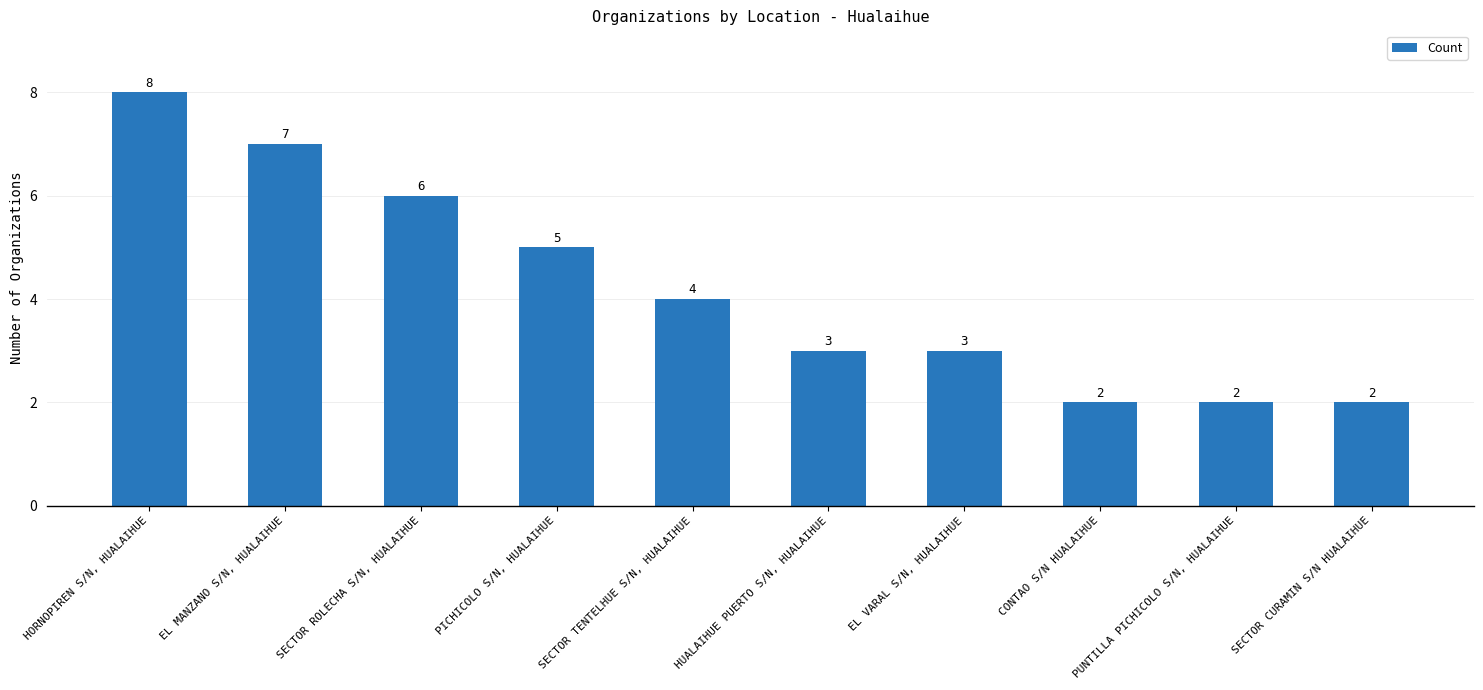

What is the label of the 3rd bar from the left?

SECTOR ROLECHA S/N, HUALAIHUE